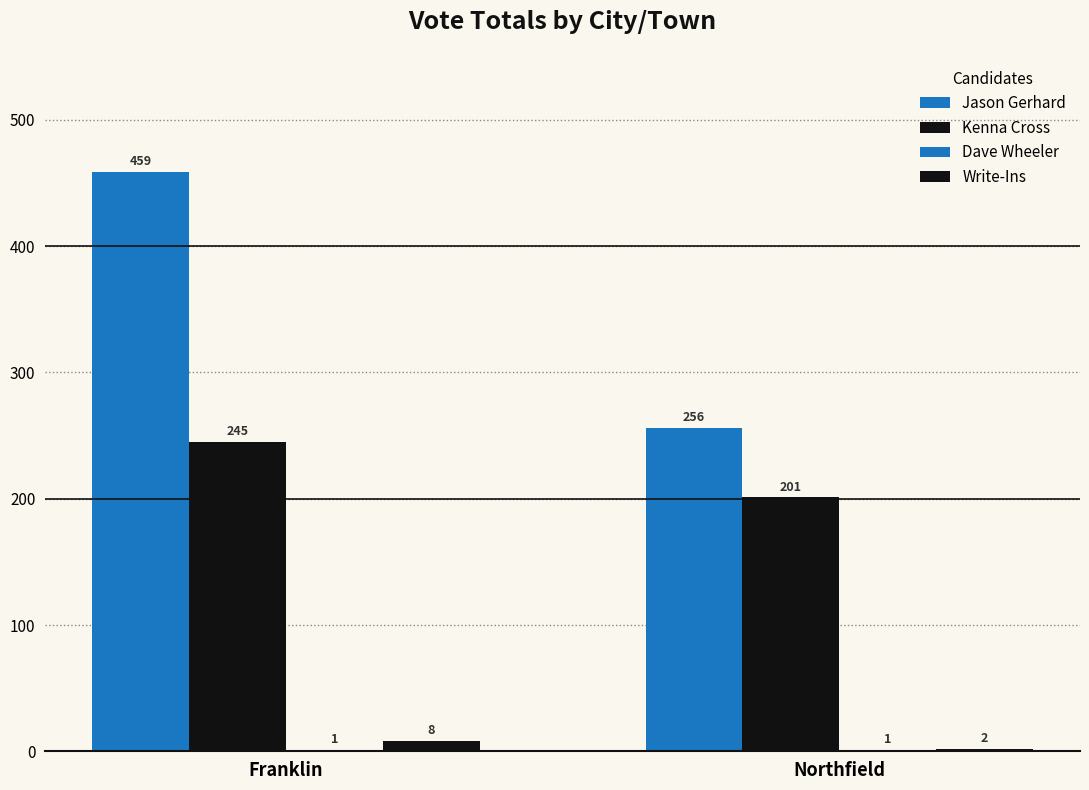

Does the chart contain stacked bars?

No